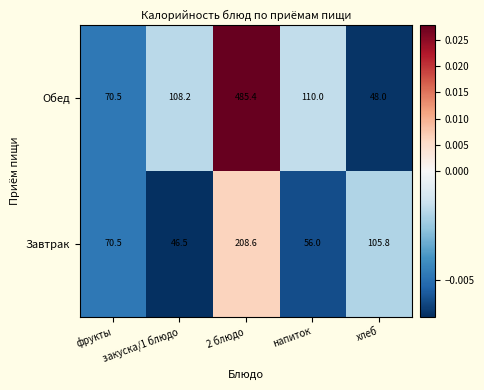

Which series has the largest total across all categories?

Обед